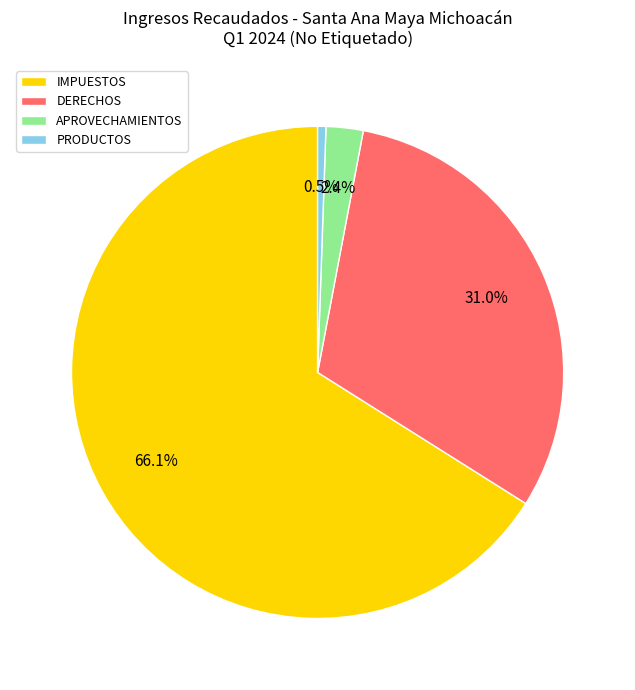

Which category accounts for the majority?

IMPUESTOS